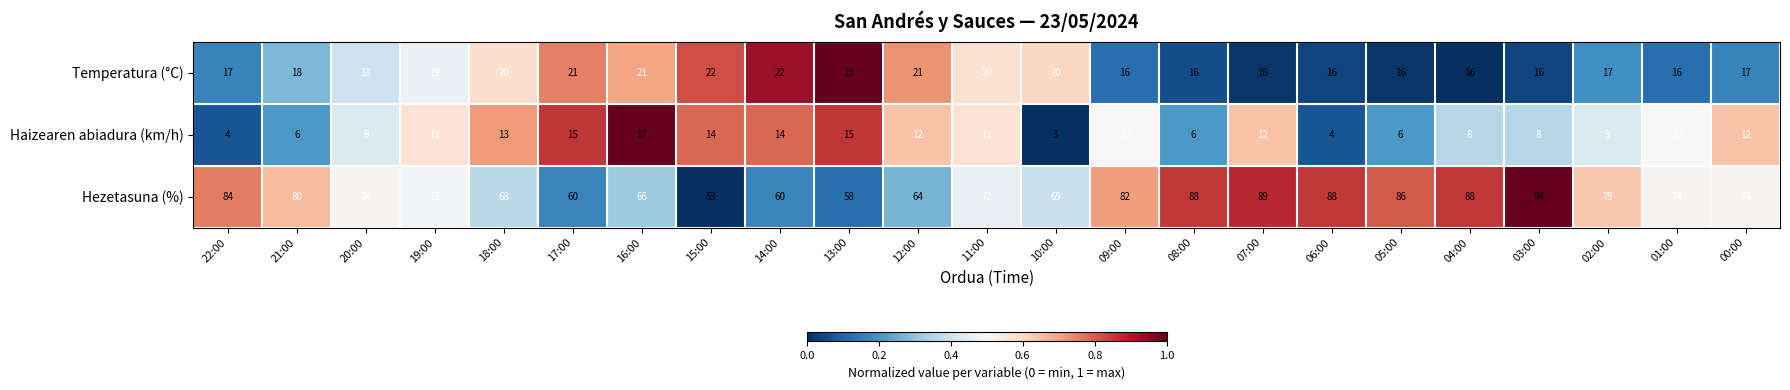

At which category does the chart reach its peak across all series?

03:00